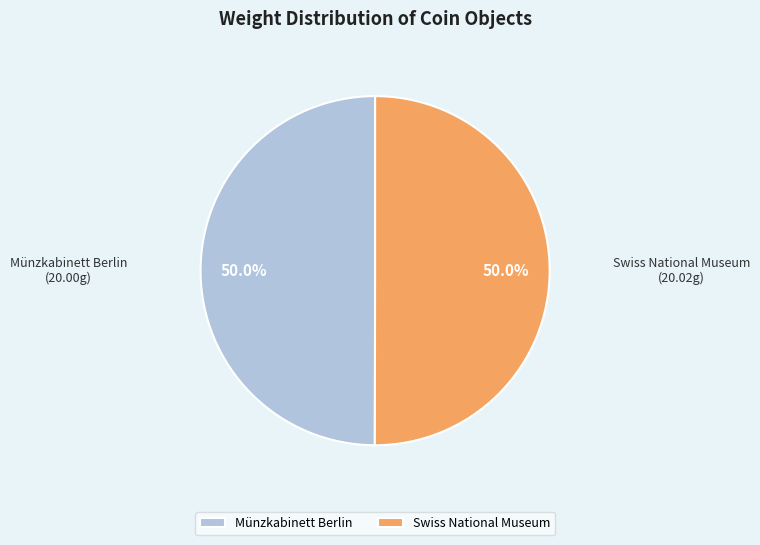

Approximately how many times larger is the value at Münzkabinett Berlin compared to Swiss National Museum?

1.0